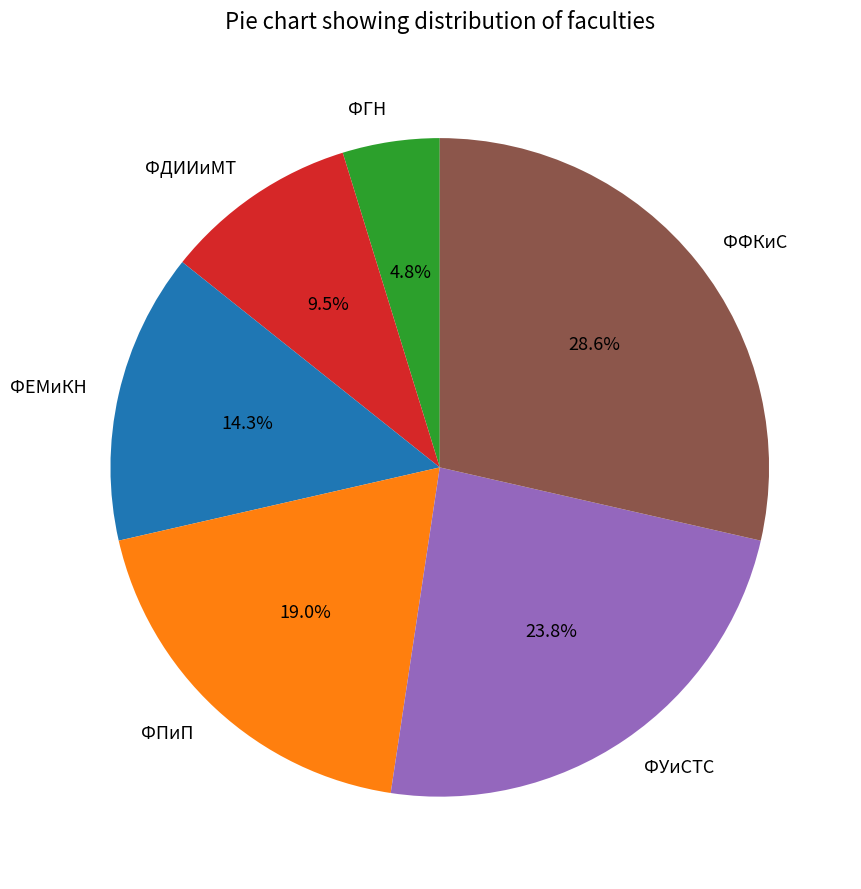

What is the total percentage of ФФКиС and ФЕМиКН?

42.9%